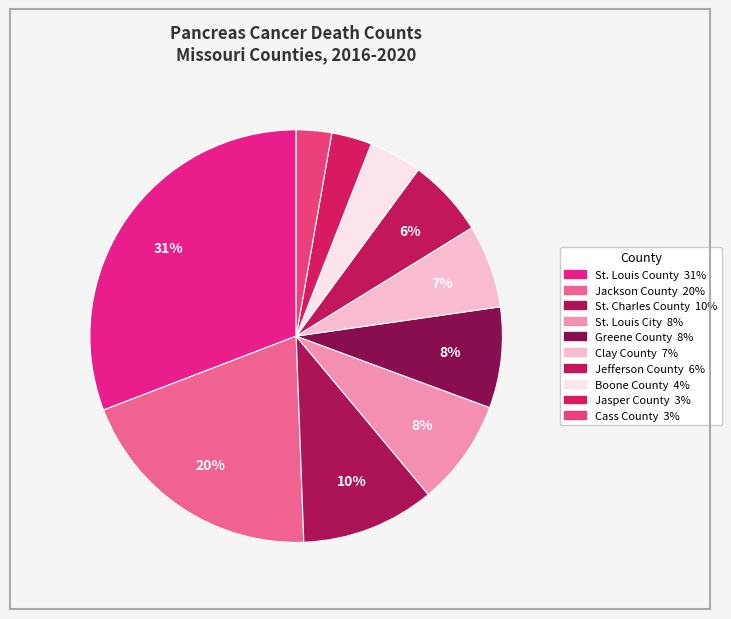

Is the sum of St. Louis County and St. Louis City greater than half?

No